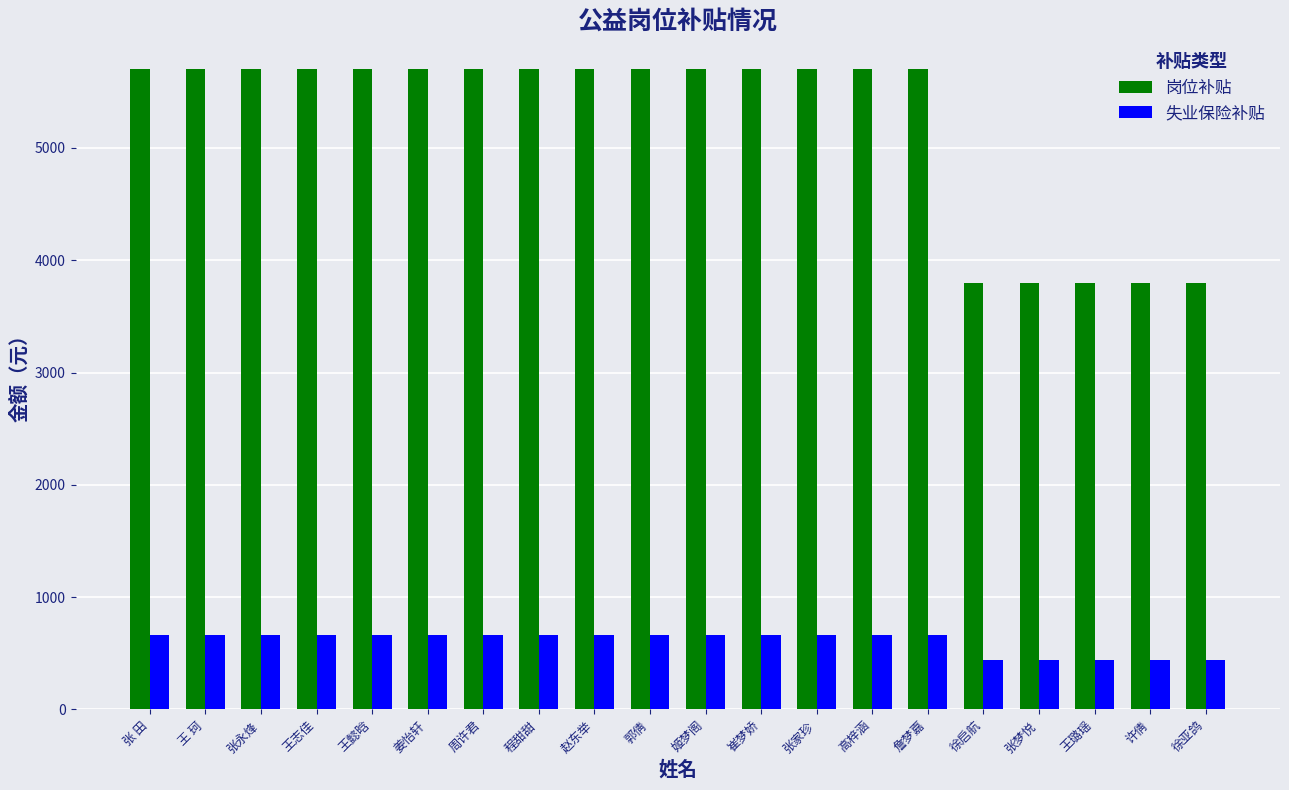

Is the value of 岗位补贴 at 程甜甜 greater than the value of 失业保险补贴 at 姬梦阁?

Yes